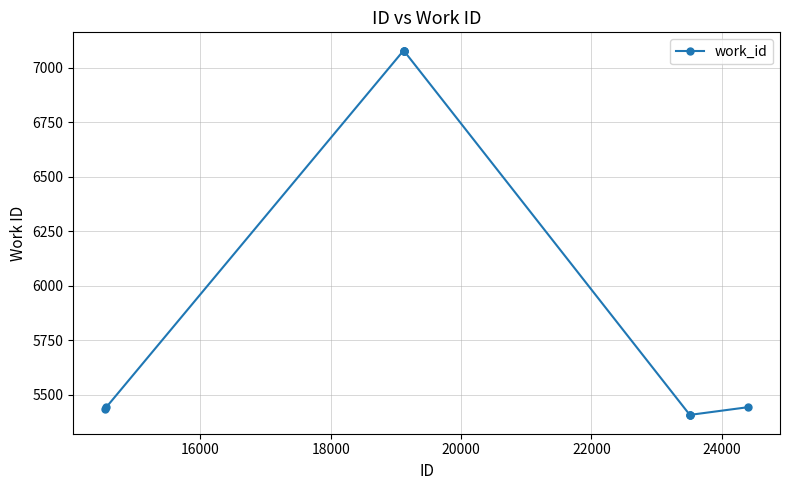

What is the value of the 10th point from the left?

5442